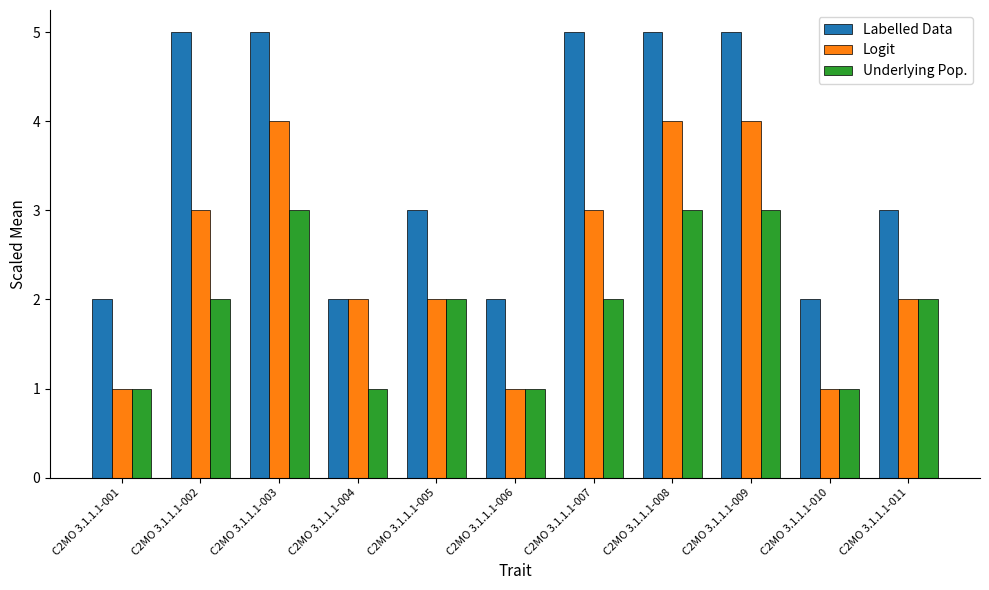

What is the difference between the second highest and minimum values in the Logit series?

3